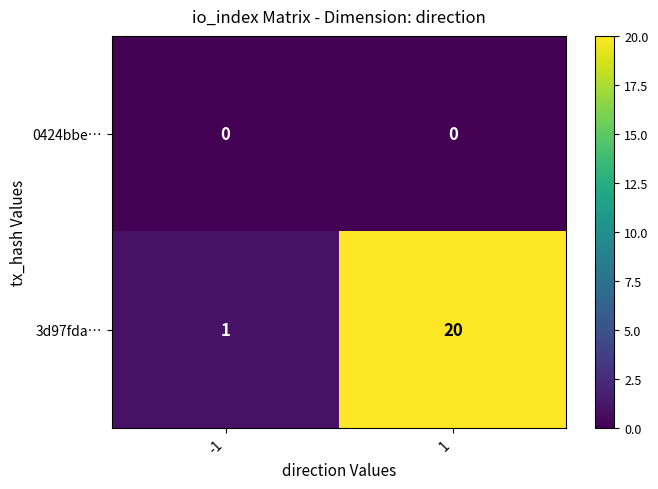

Which series changed the most between -1 and 1?

3d97fda…